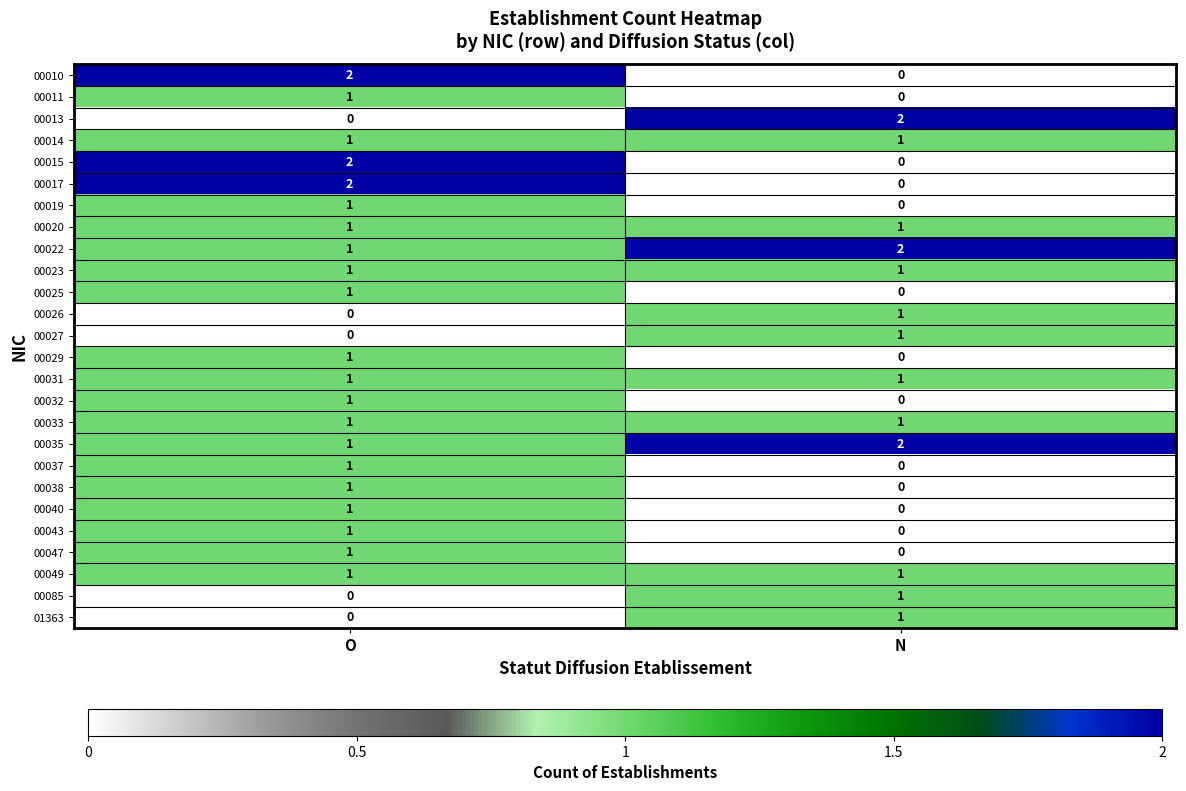

What is the total value across all series at N?

16